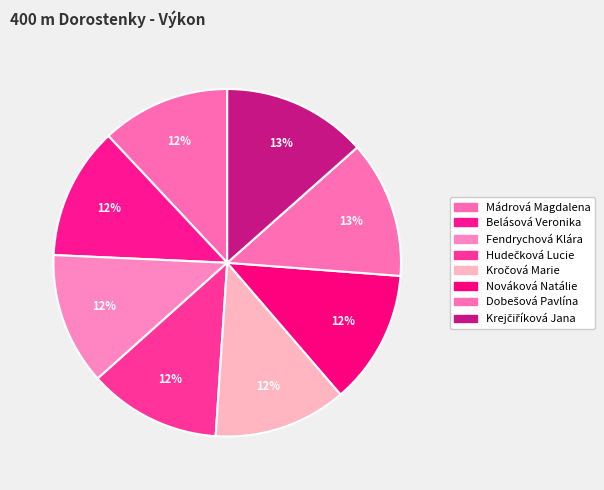

How much of the chart is everything except Kročová Marie?

87.6%